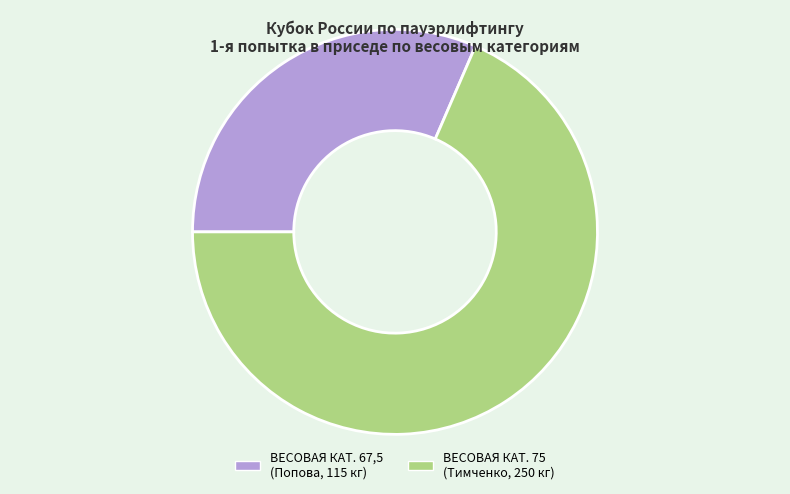

Does any single category account for the majority?

Yes